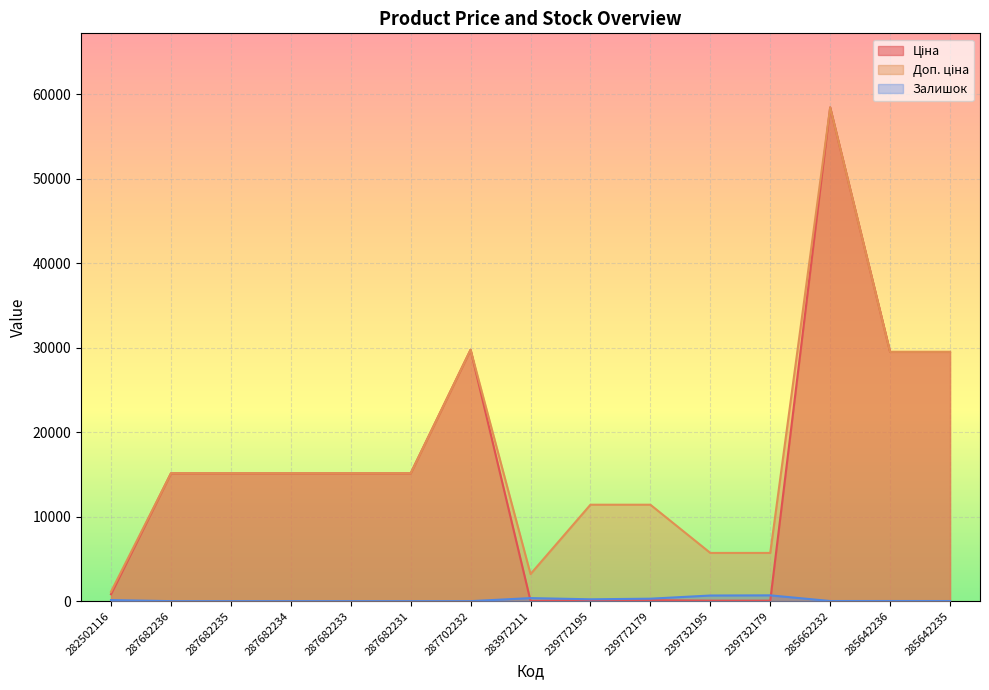

What is the label of the 4th point from the right?

239732179